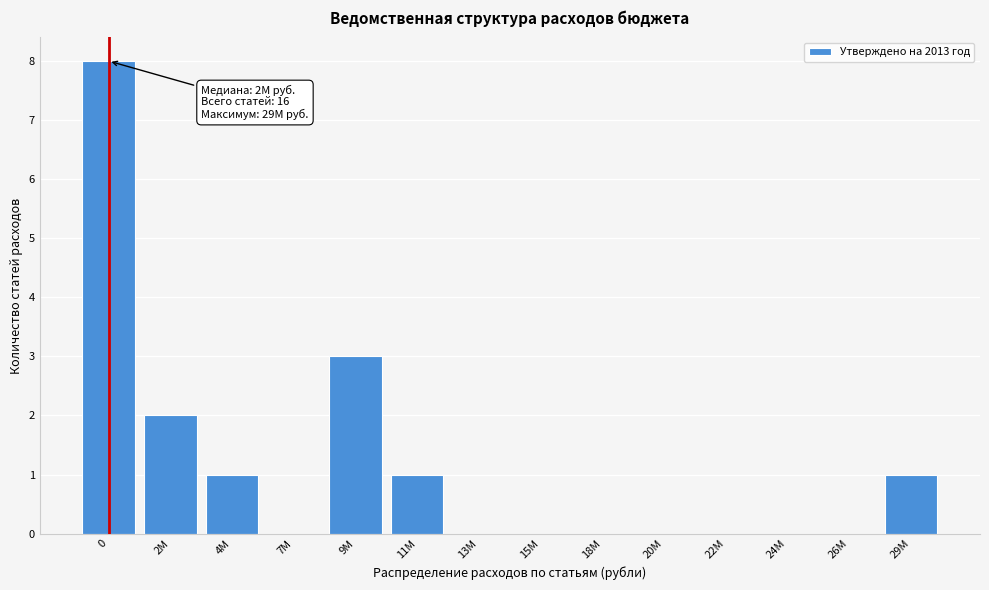

Reading left to right, transcribe all the data shown in this chart.

0=8	2M=2	4M=1	7M=0	9M=3	11M=1	13M=0	15M=0	18M=0	20M=0	22M=0	24M=0	26M=0	29M=1